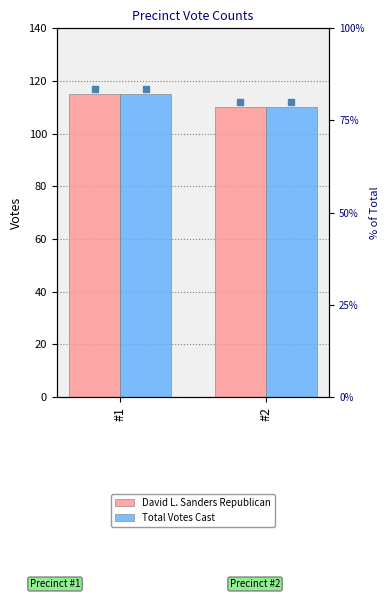

Which has a higher value, #1 or #2?

#1